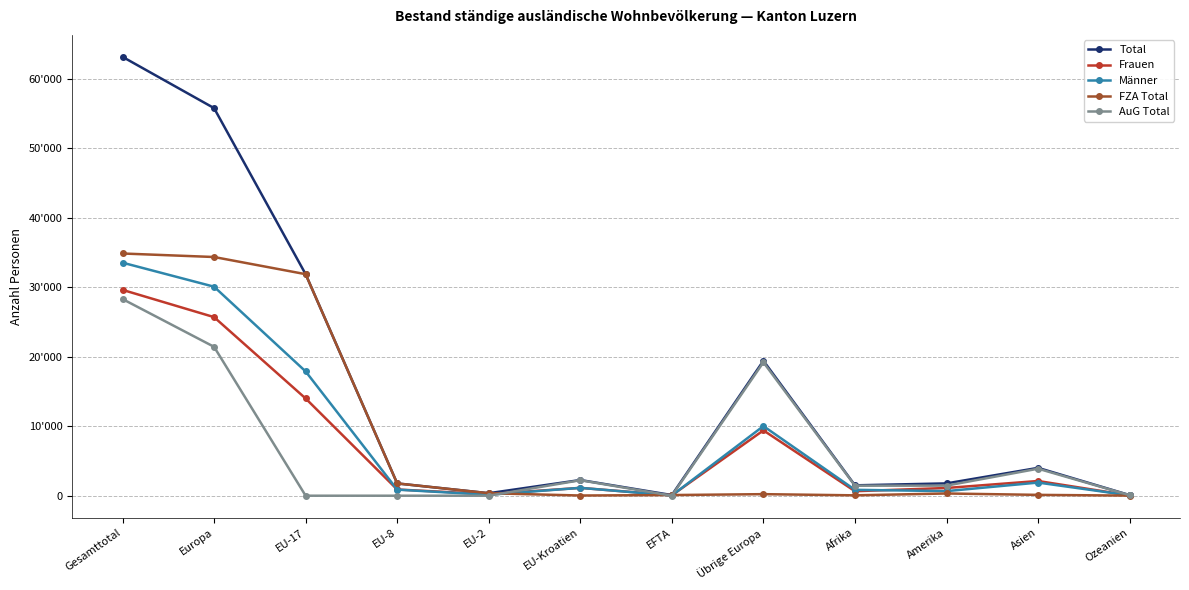

Is it true that Männer equals 660 at Amerika?

True